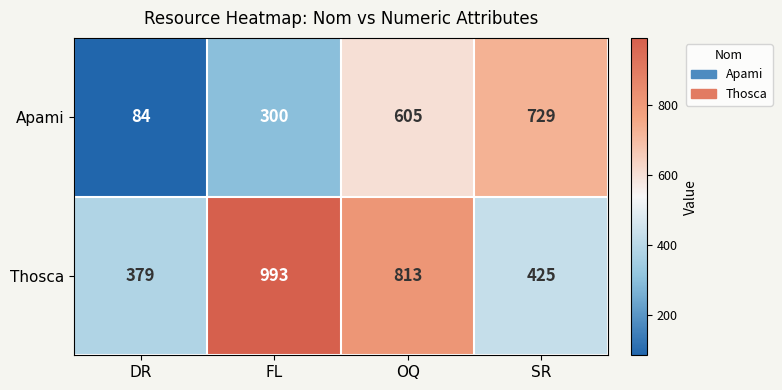

What is the difference between the highest and lowest values at DR?

295